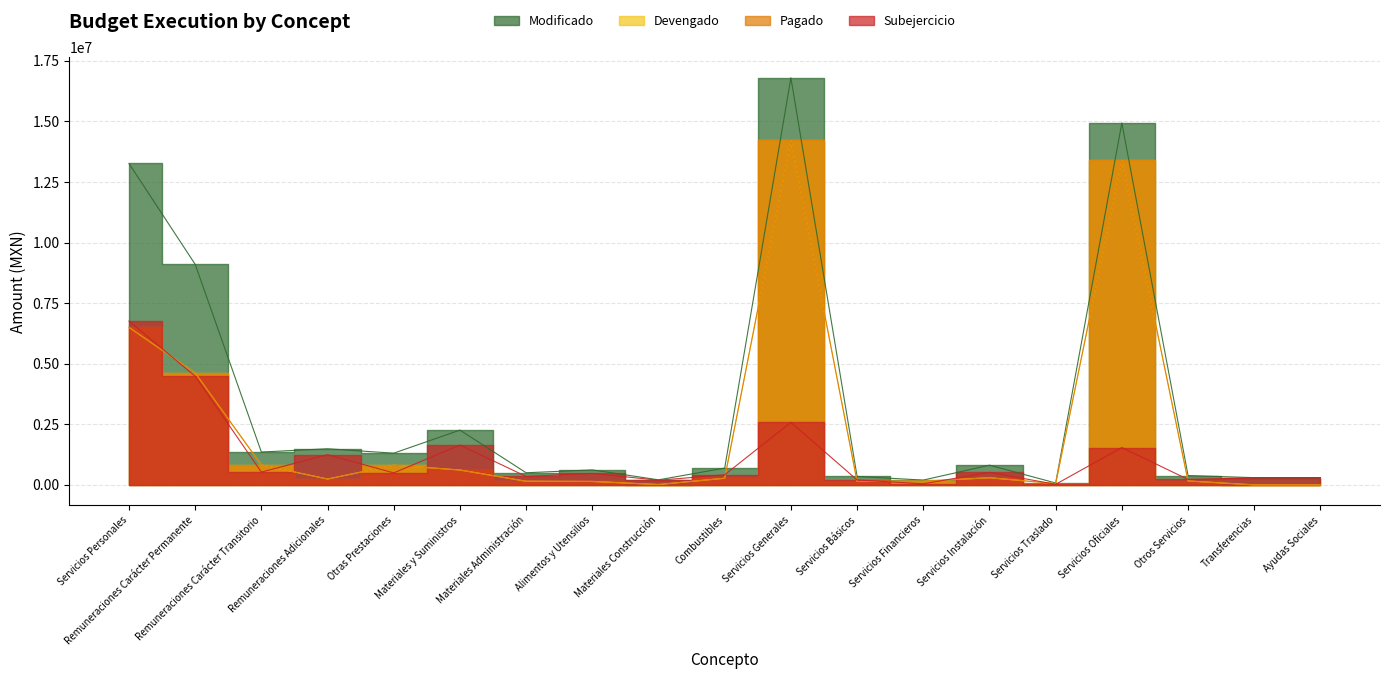

What is the greatest value displayed?

16798634.2